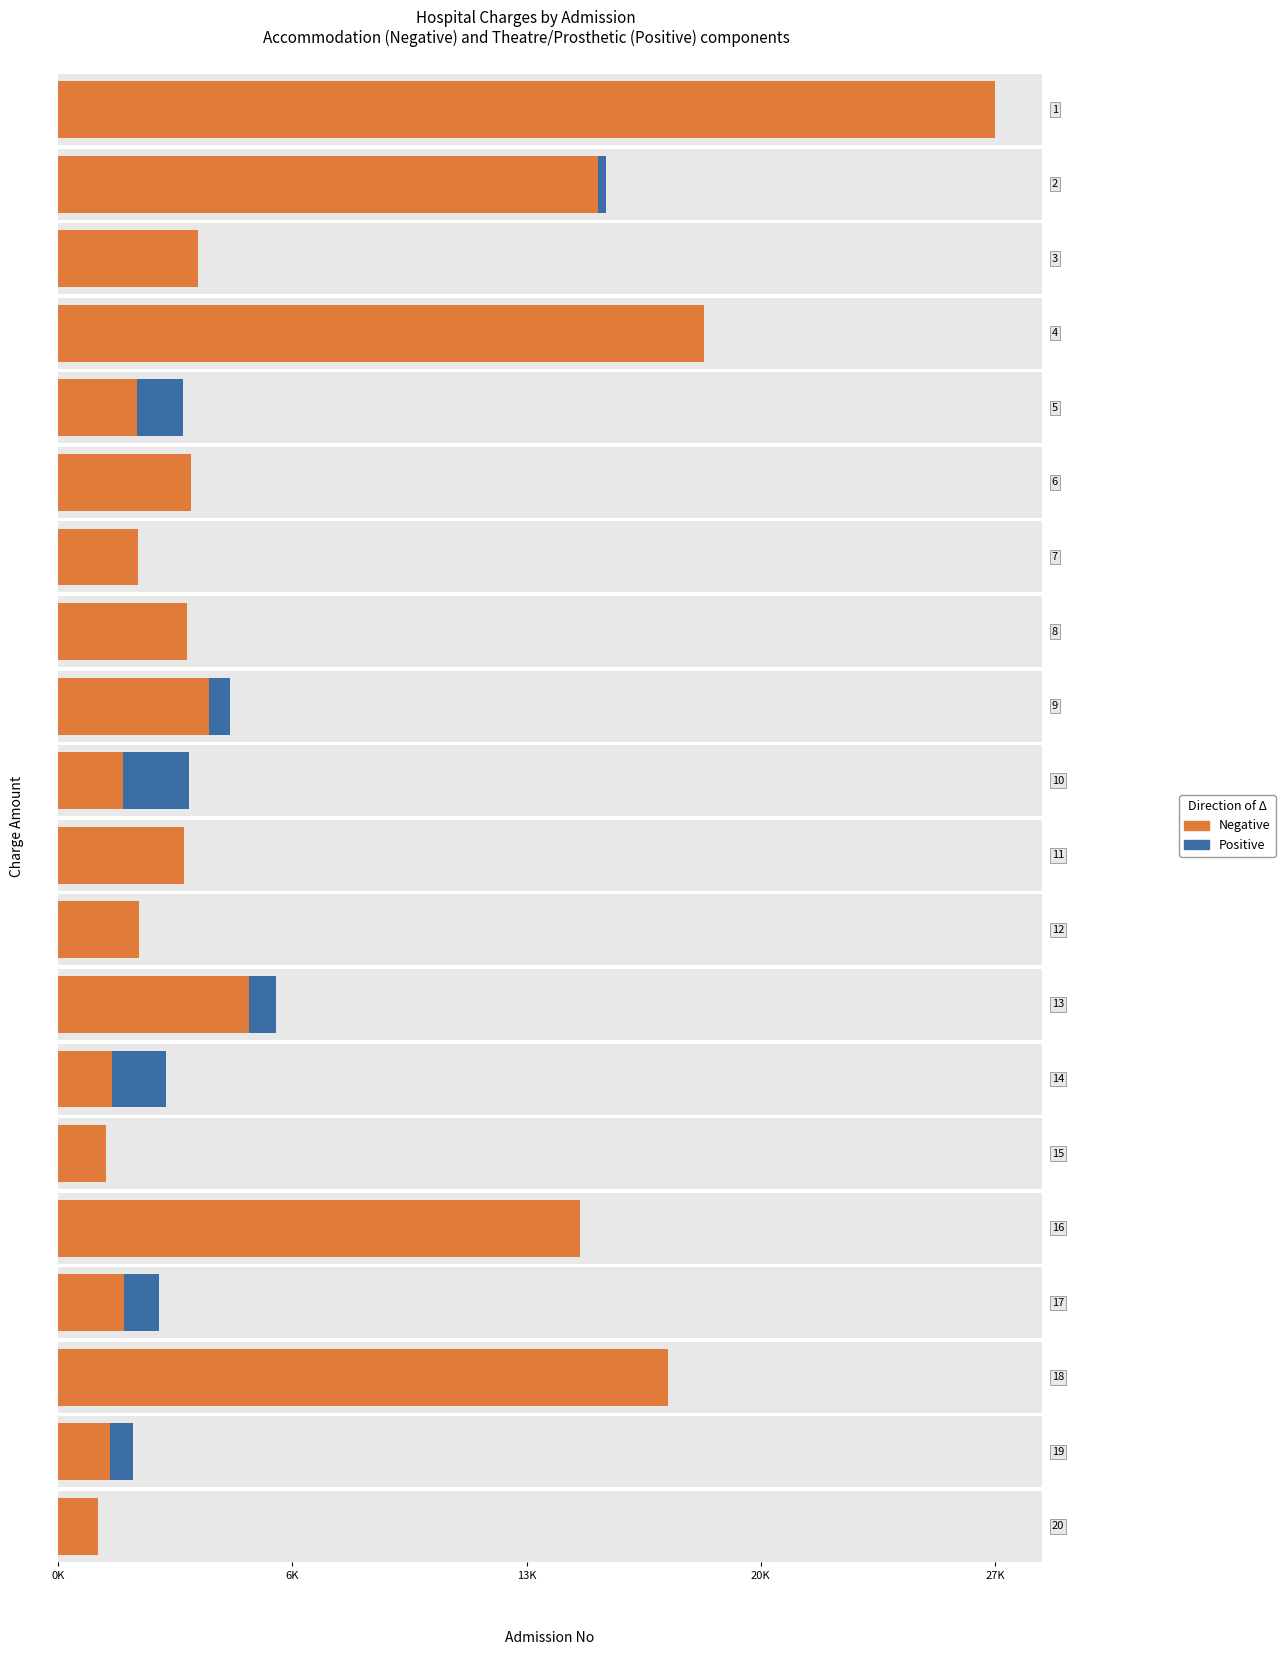

Does the chart contain stacked bars?

No